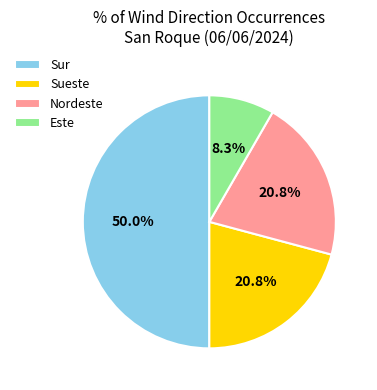

What is the ratio of the value at Sueste to the value at Sur?

0.4